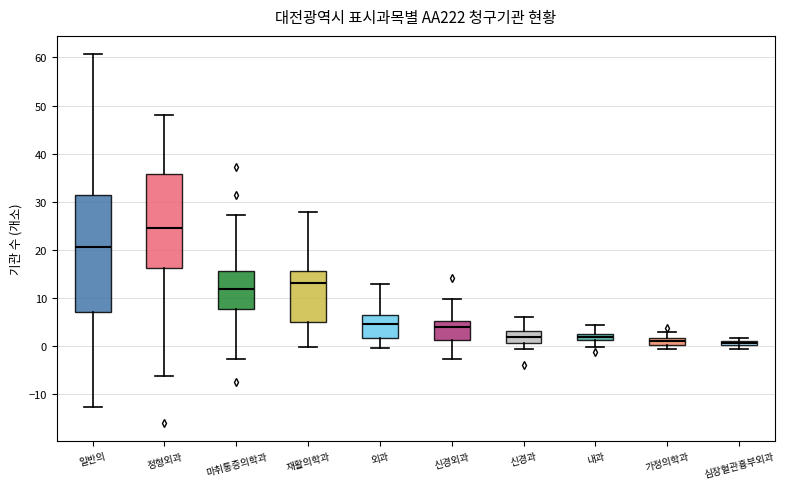

Where does the lower whisker of the box for 재활의학과 end on the y-axis? The values are not printed on the chart, so give them approximately, as read against the axis.

0